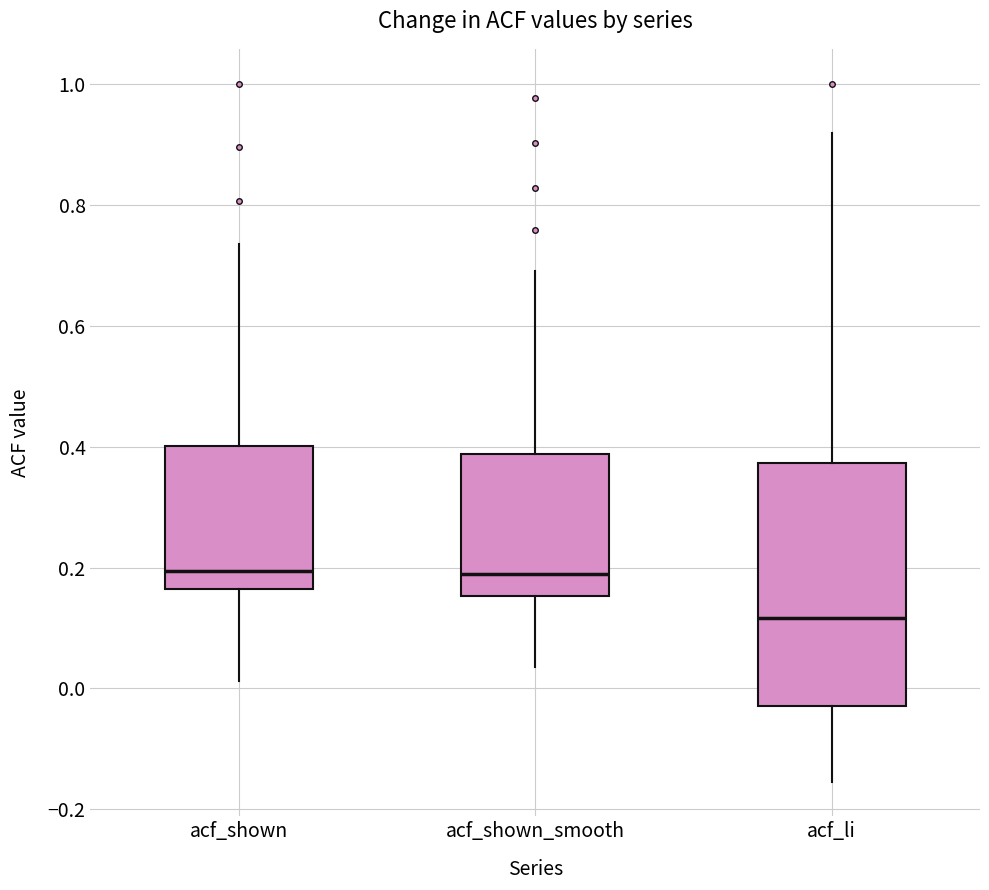

Which box's median line is the lowest?

acf_li